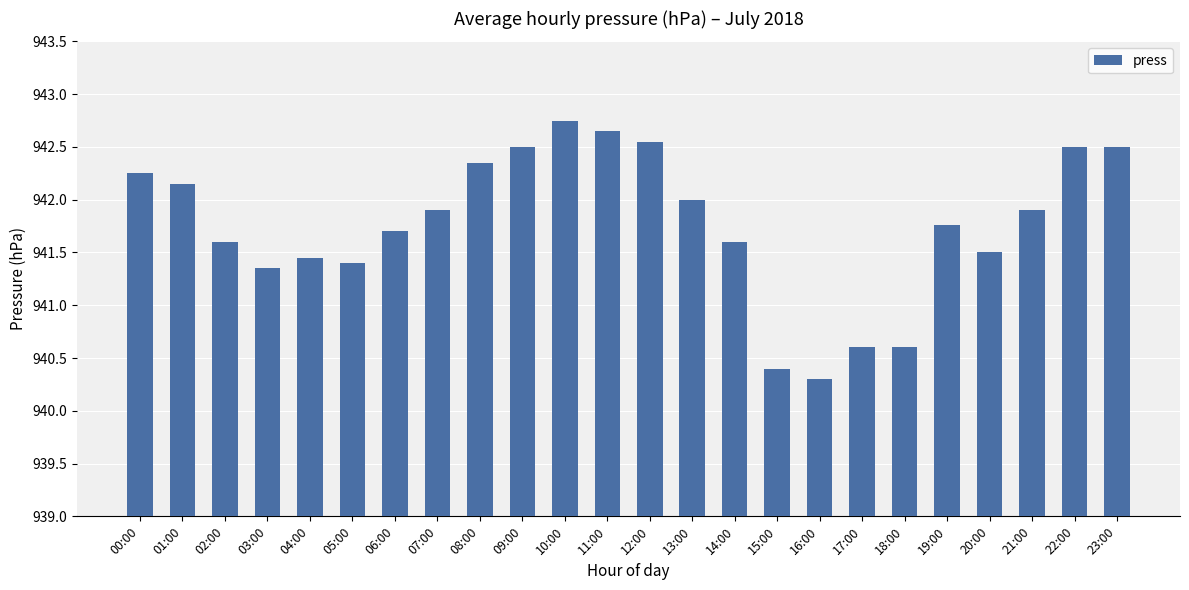

Is it true that the value at 16:00 is 1610.1?

False